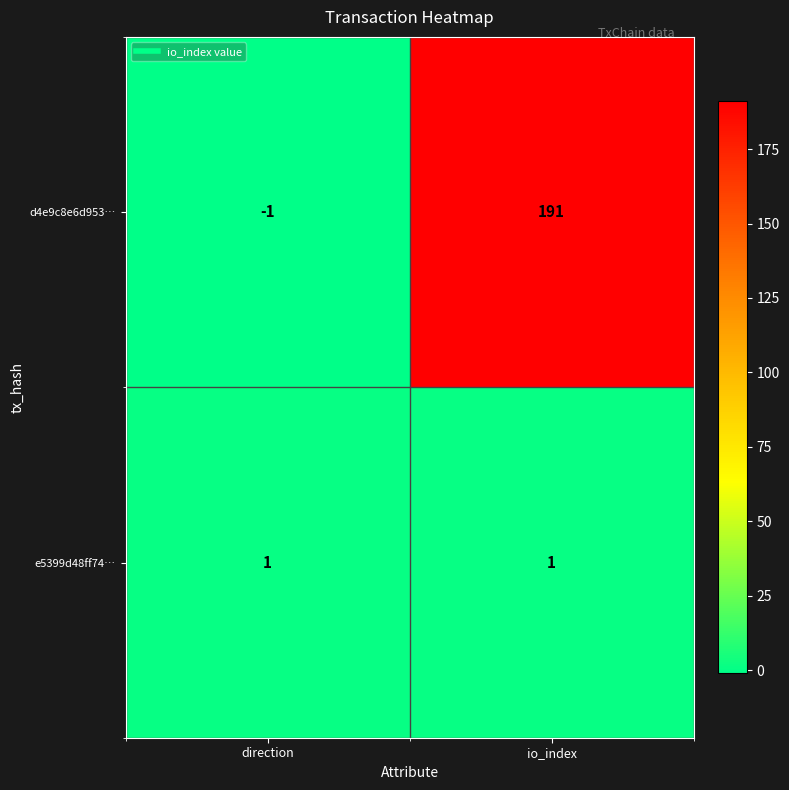

Rank the series at direction from highest to lowest value.

e5399d48ff74…, d4e9c8e6d953…